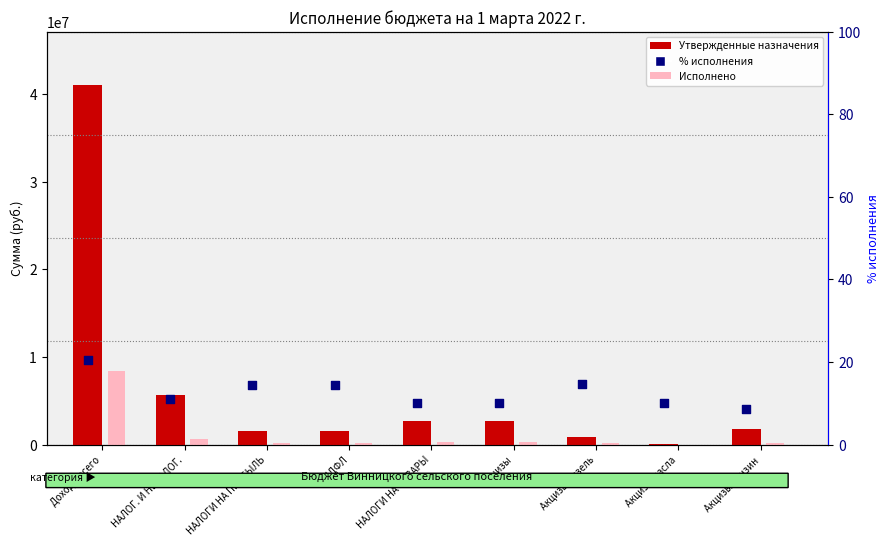

Is the value of Утвержденные назначения at НДФЛ greater than the value of Исполнено at Доходы всего?

No